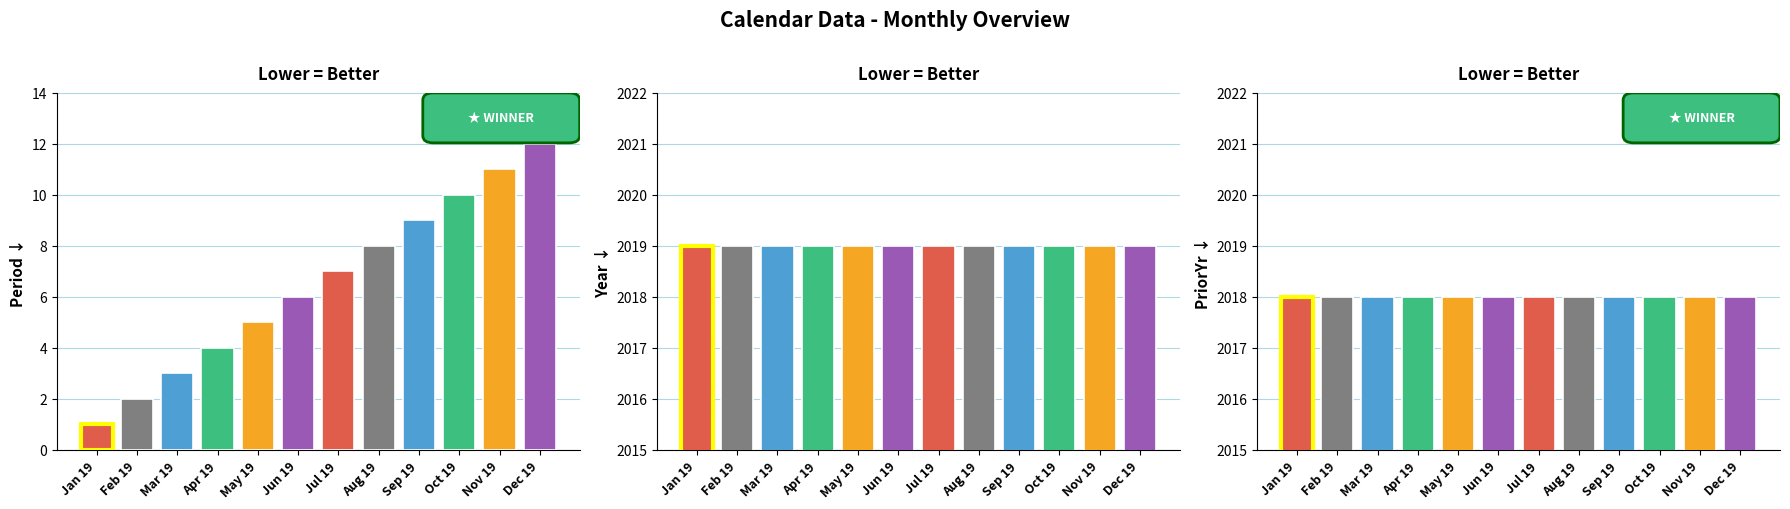

What is the label of the 9th bar from the right?

Apr 19